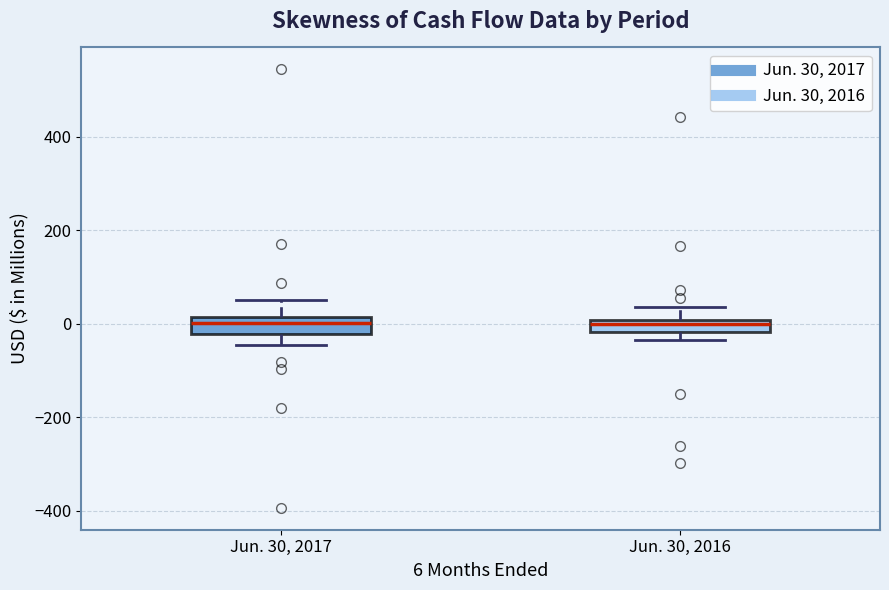

Where does the upper whisker of the box for Jun. 30, 2016 end on the y-axis? The values are not printed on the chart, so give them approximately, as read against the axis.

40